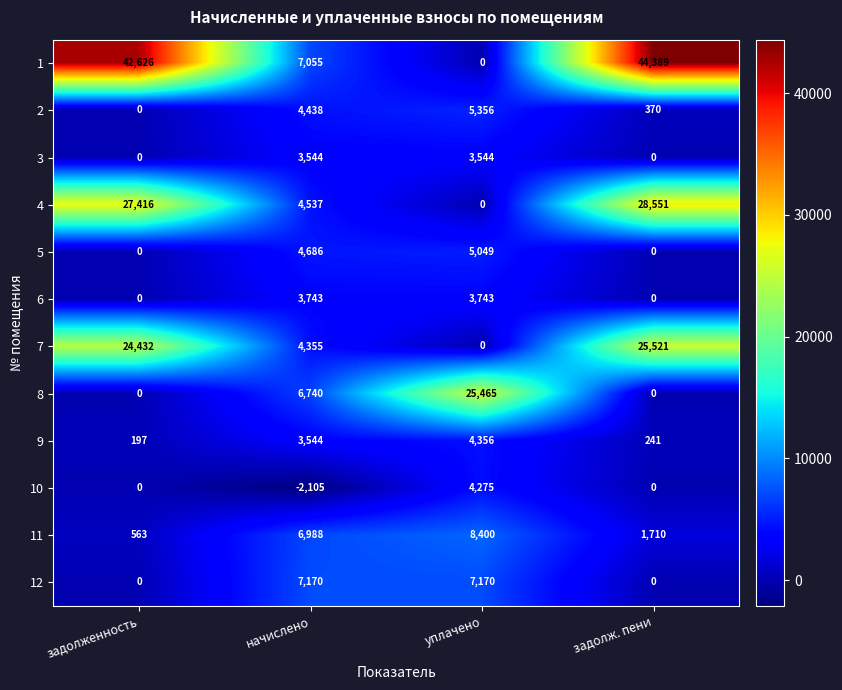

The 11 series shows 563 at задолженность. True or false?

True